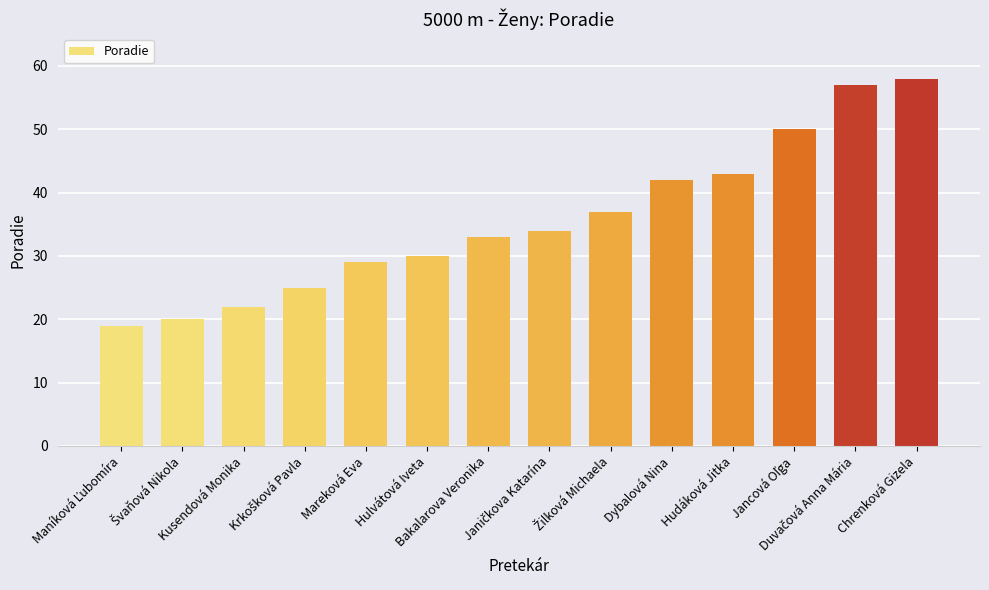

What is the maximum value shown in the chart?

58